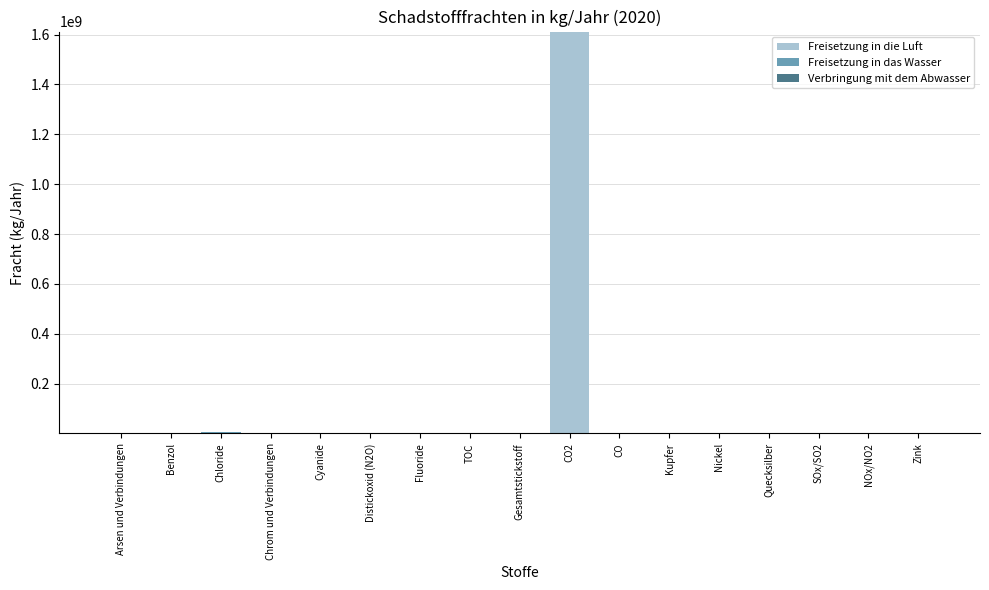

At which category is the sum across all series the highest?

CO2